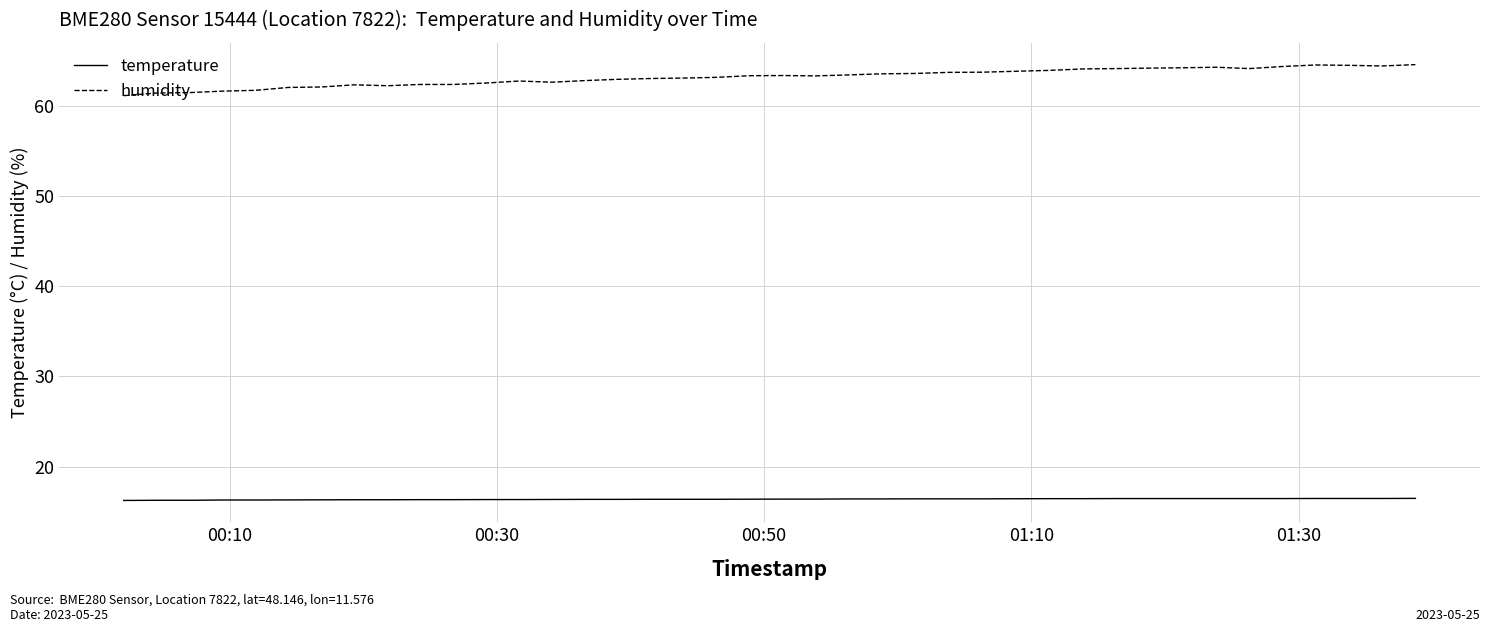

Count the temperature values in the range 16 to 17.

40